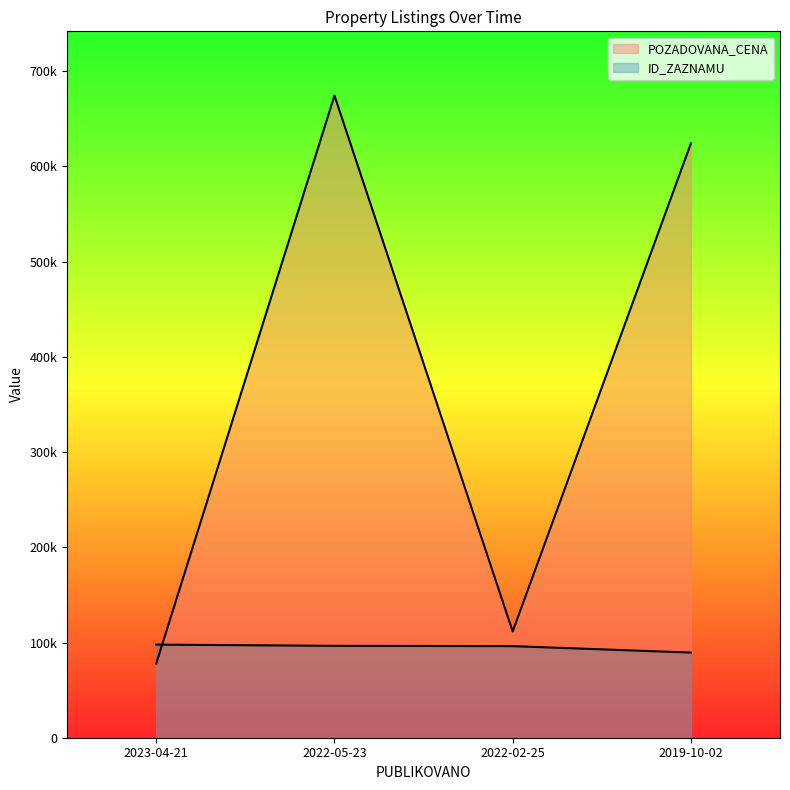

What is the label of the 1st point from the right?

2019-10-02